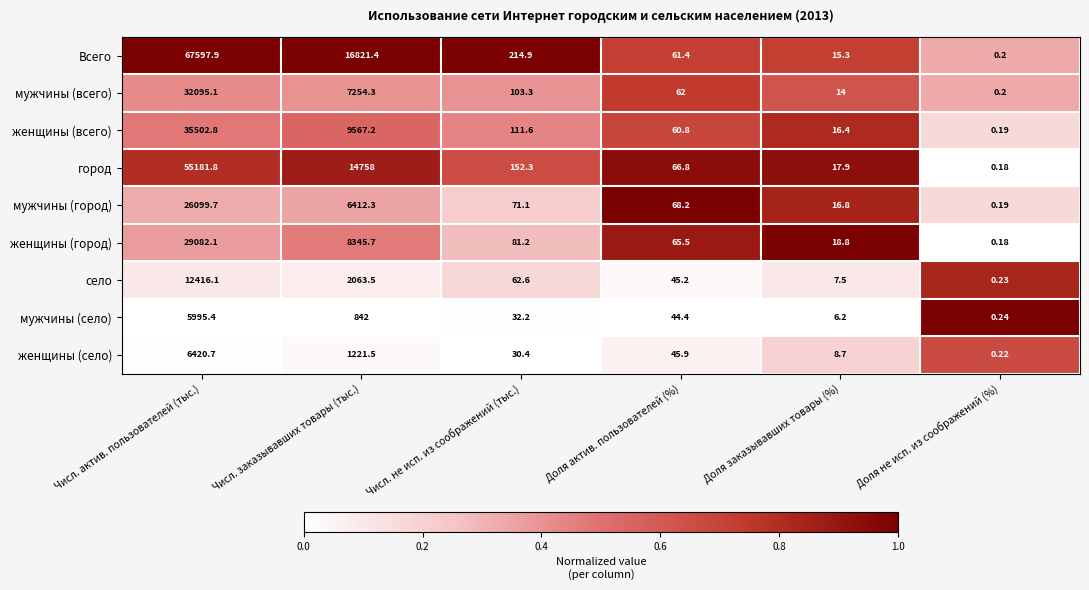

At how many categories does at least one series exceed 0?

6